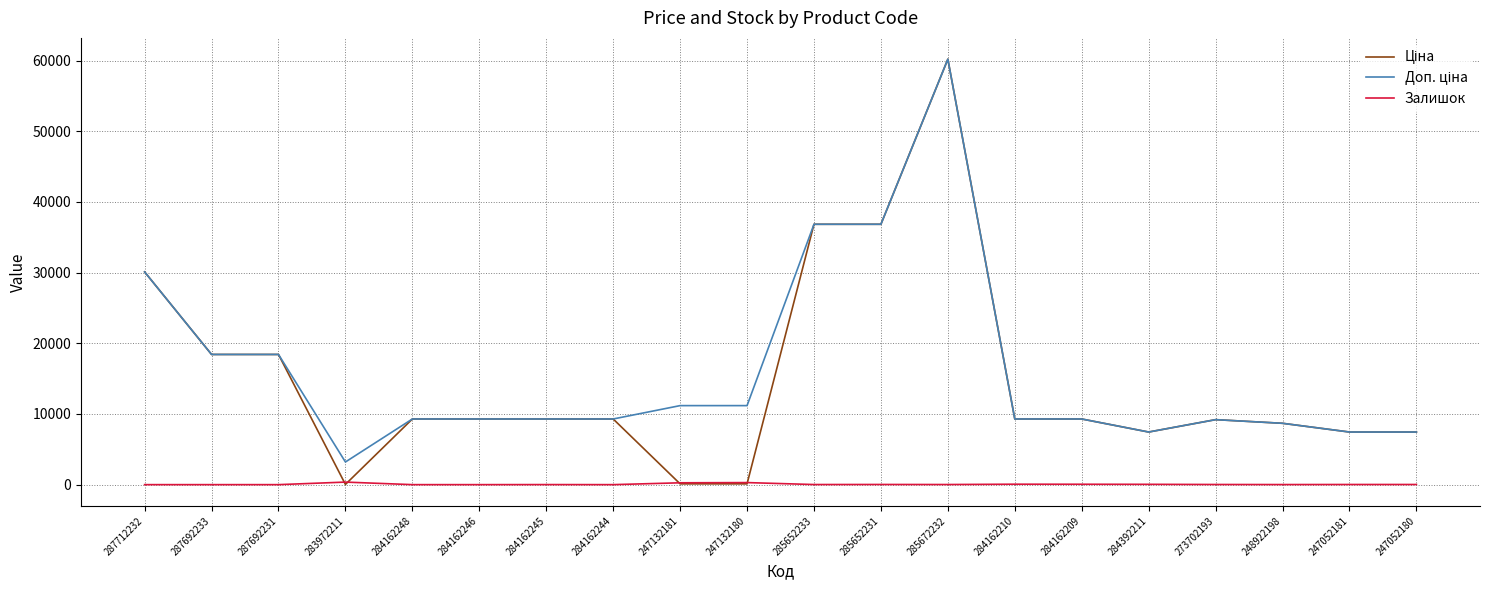

What is the difference between the maximum and minimum values in the Залишок series?

360.0